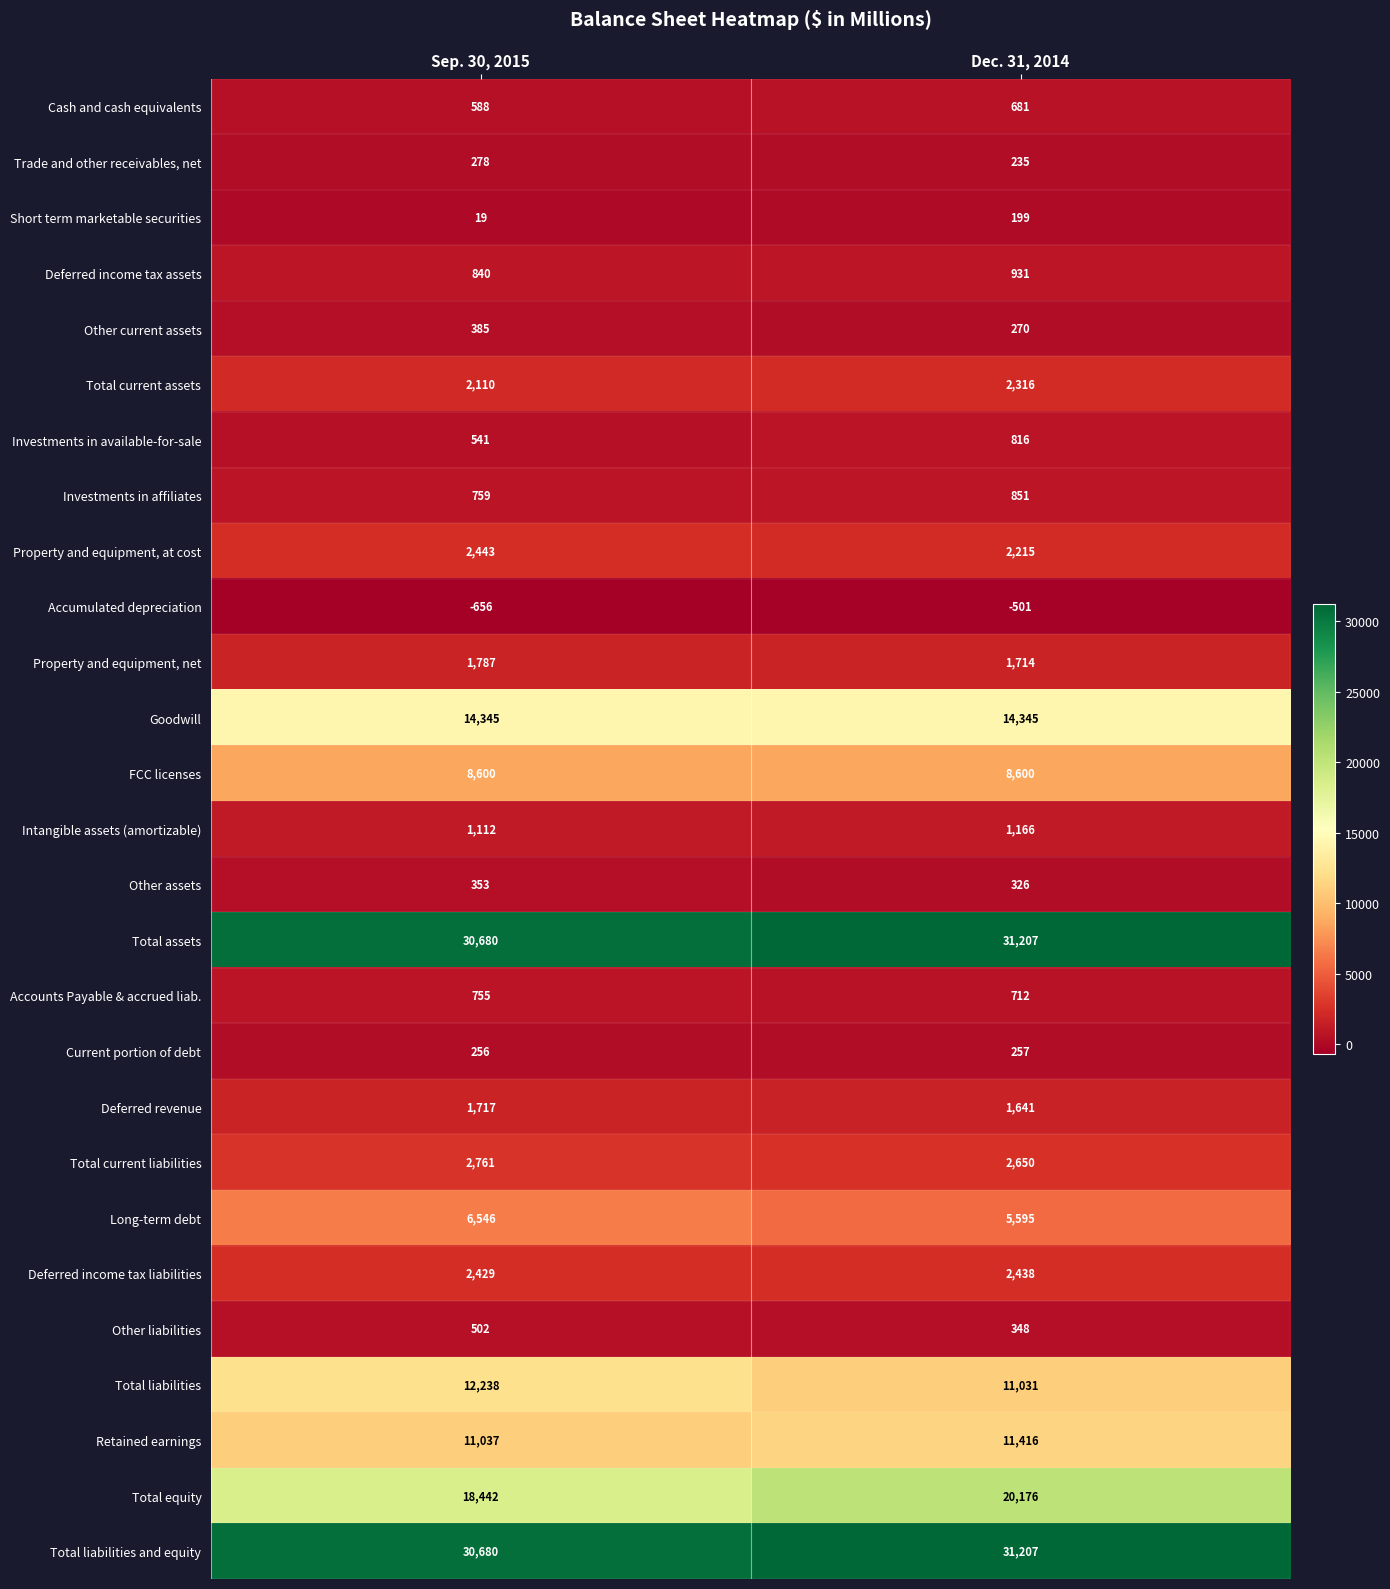

At which category does the chart reach its peak across all series?

Dec. 31, 2014